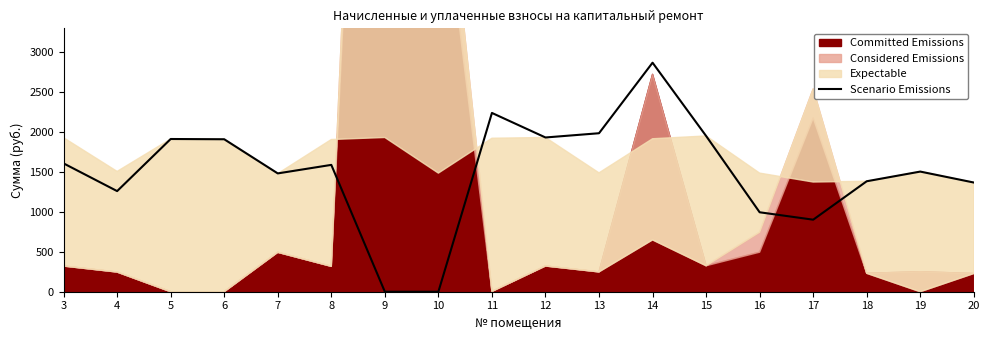

What is the sum of all values?

26822.5